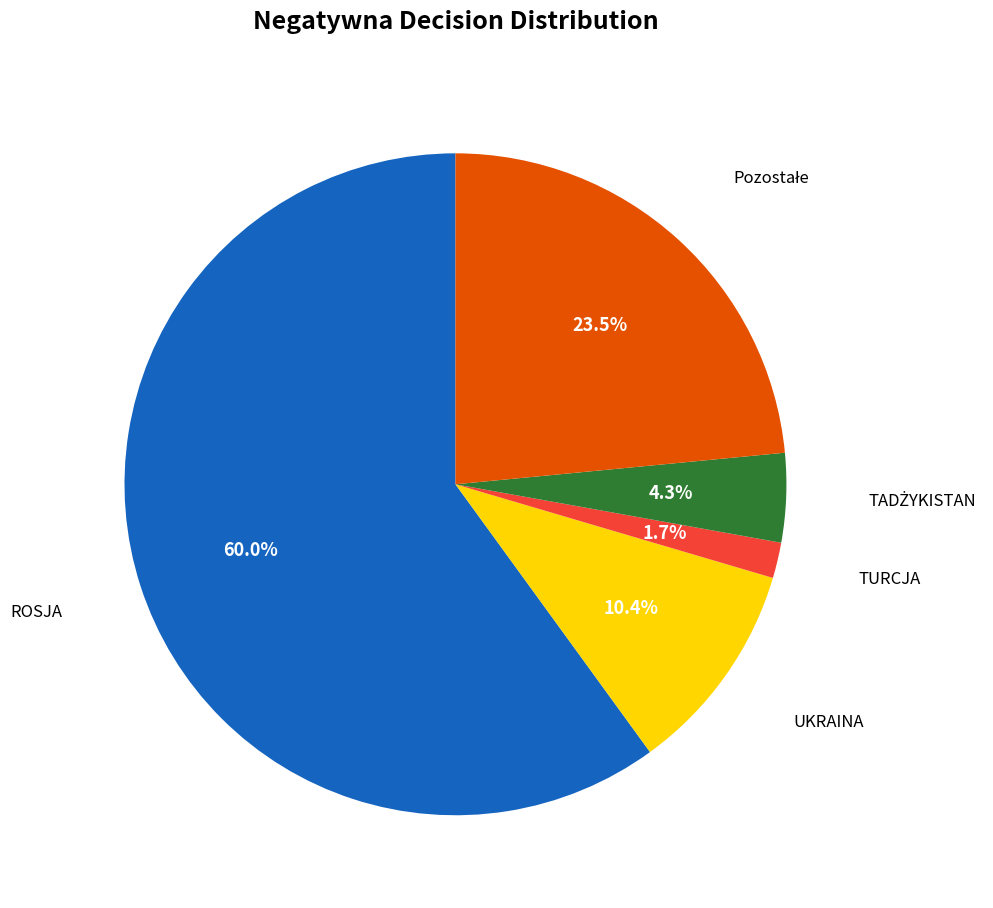

Which has a higher value, ROSJA or UKRAINA?

ROSJA